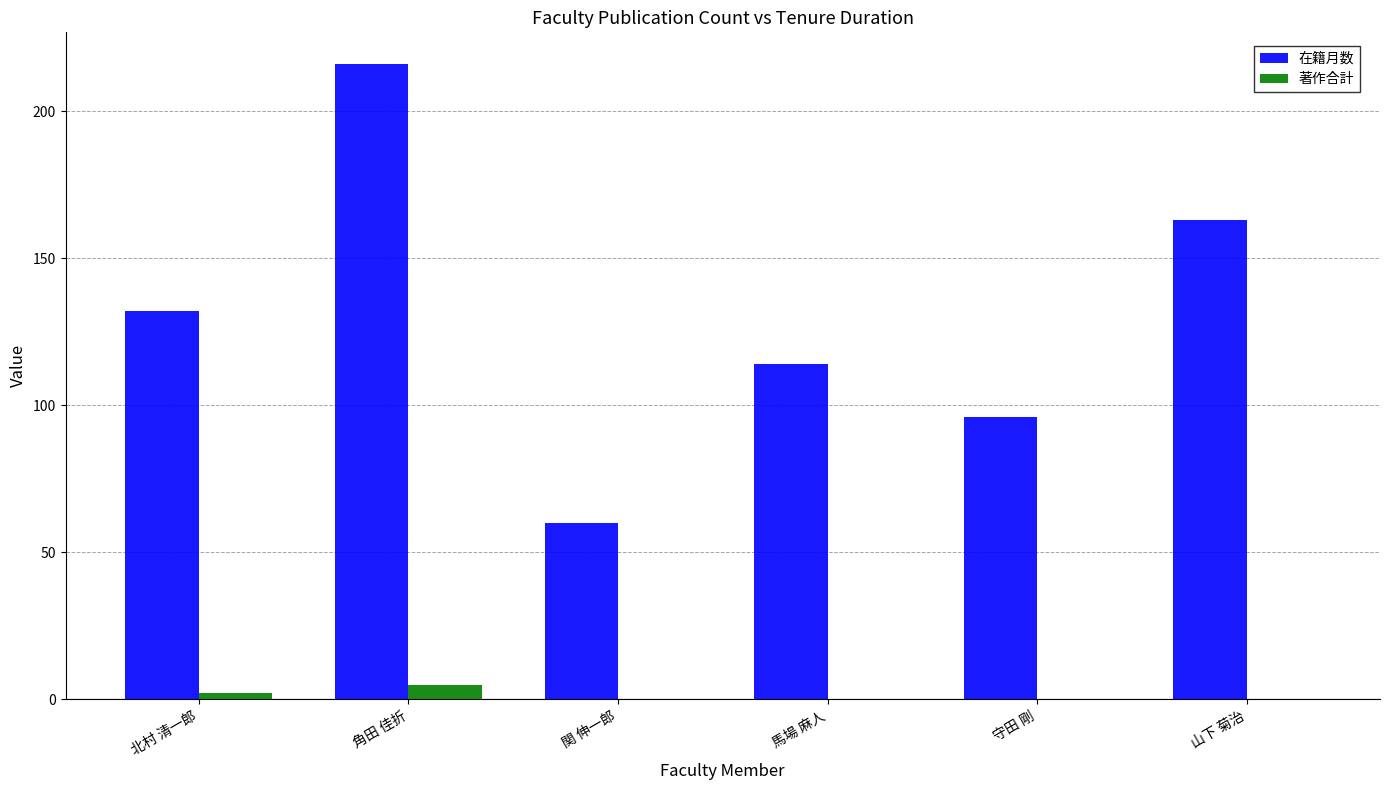

Reading left to right, transcribe all the data shown in this chart.

在籍月数: 北村 清一郎=132	角田 佳折=216	関 伸一郎=60	馬場 麻人=114	守田 剛=96	山下 菊治=163
著作合計: 北村 清一郎=2	角田 佳折=5	関 伸一郎=0	馬場 麻人=0	守田 剛=0	山下 菊治=0